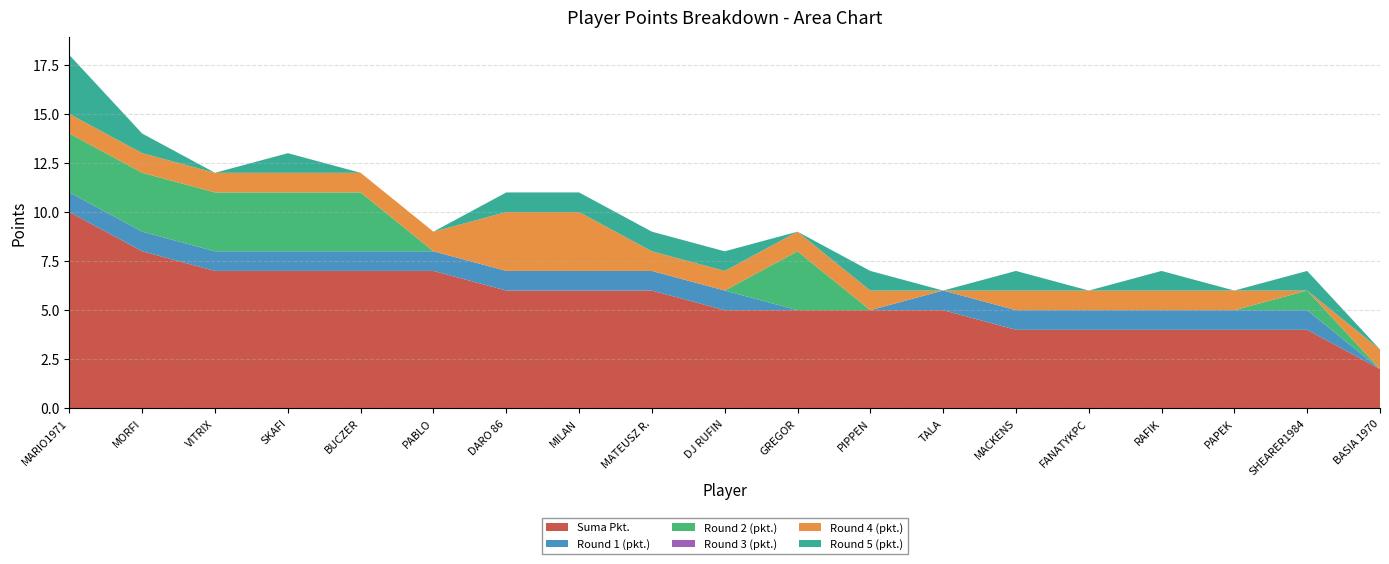

Reading right to left, list all the values displayed in this chart.

Suma Pkt.: 2	4	4	4	4	4	5	5	5	5	6	6	6	7	7	7	7	8	10
Round 1 (pkt.): 0	1	1	1	1	1	1	0	0	1	1	1	1	1	1	1	1	1	1
Round 2 (pkt.): 0	1	0	0	0	0	0	0	3	0	0	0	0	0	3	3	3	3	3
Round 3 (pkt.): 0	0	0	0	0	0	0	0	0	0	0	0	0	0	0	0	0	0	0
Round 4 (pkt.): 1	0	1	1	1	1	0	1	1	1	1	3	3	1	1	1	1	1	1
Round 5 (pkt.): 0	1	0	1	0	1	0	1	0	1	1	1	1	0	0	1	0	1	3